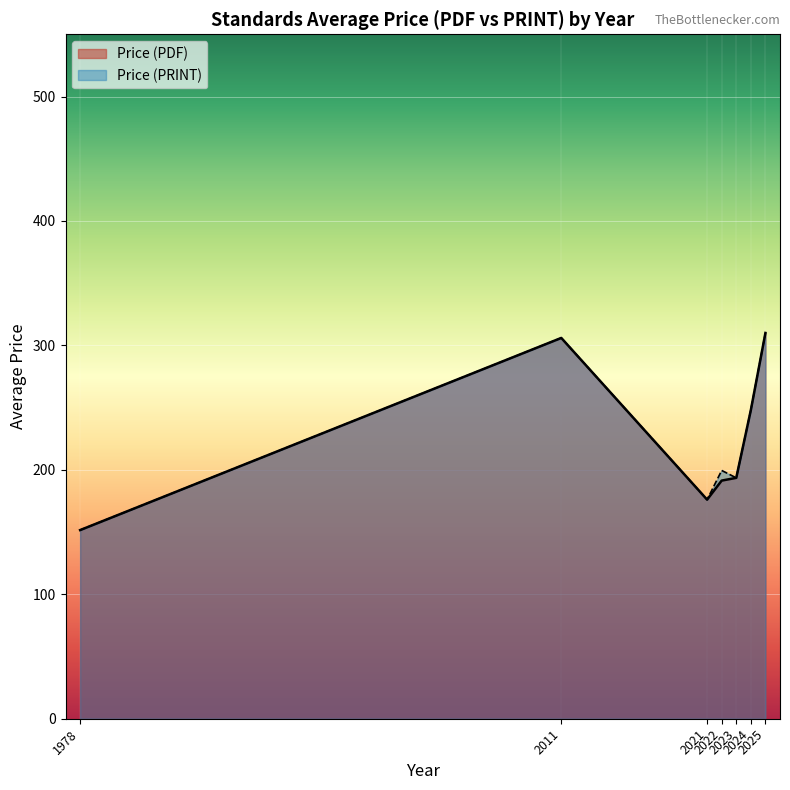

What is the minimum value shown in the chart?

151.6